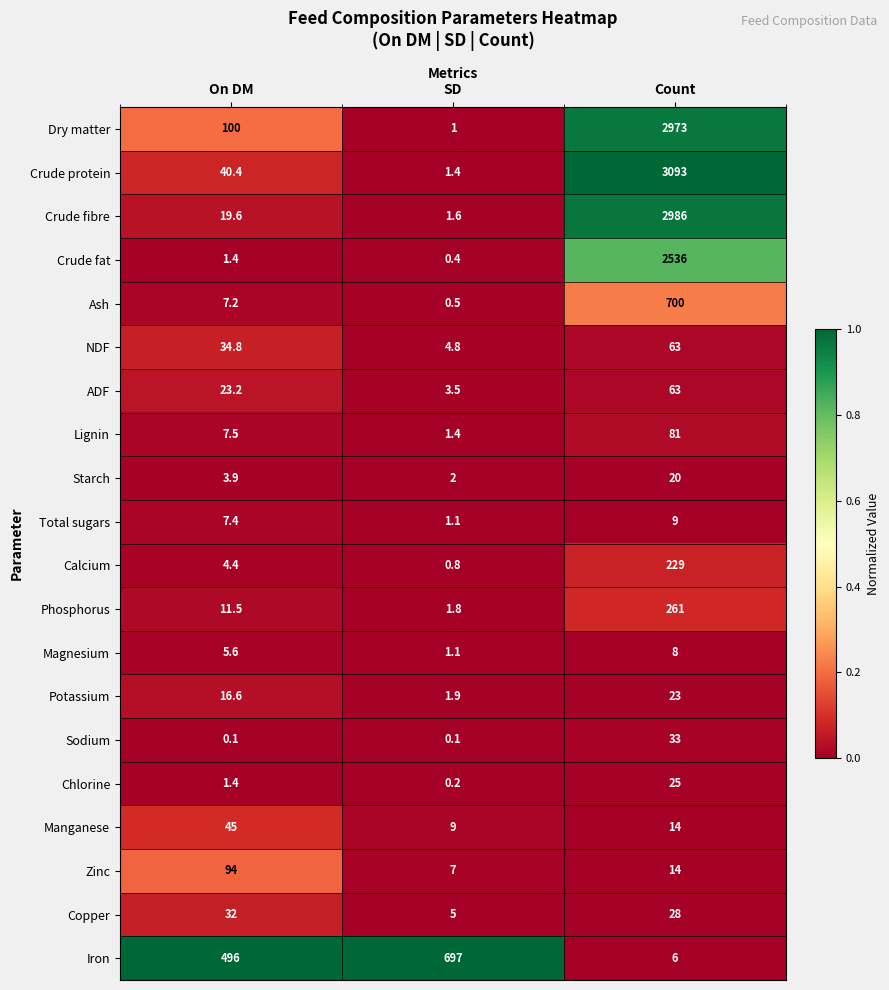

The Crude fibre series shows 4608.7 at Count. True or false?

False